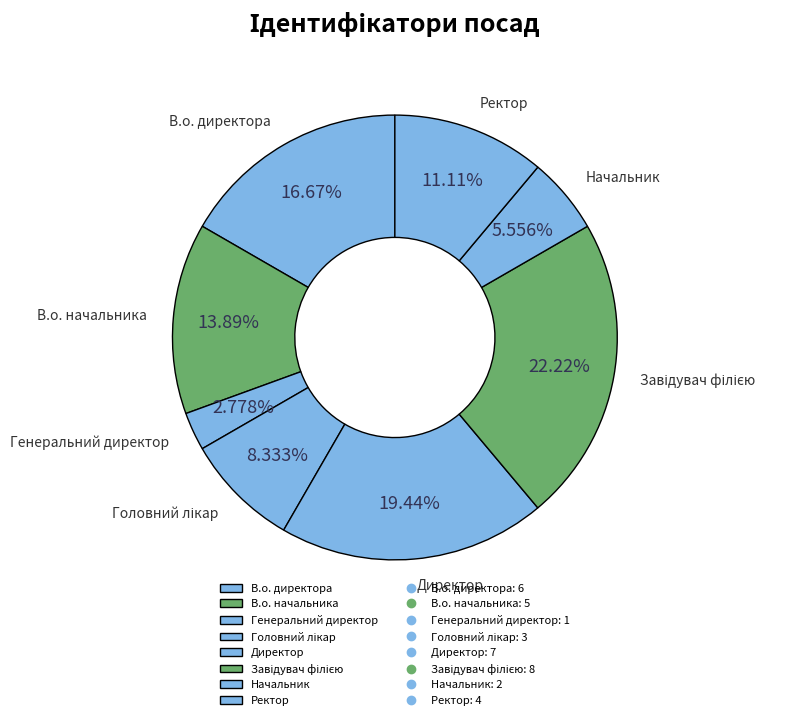

Does any single category account for the majority?

No